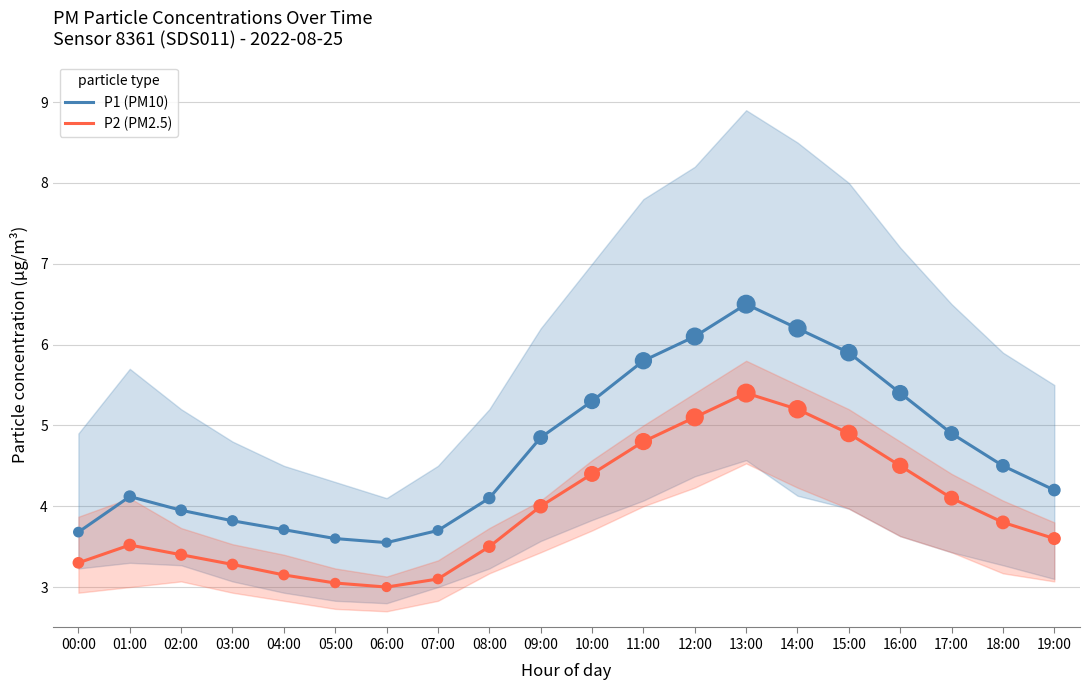

Which series reaches the maximum Y coordinate?

P1 (PM10)